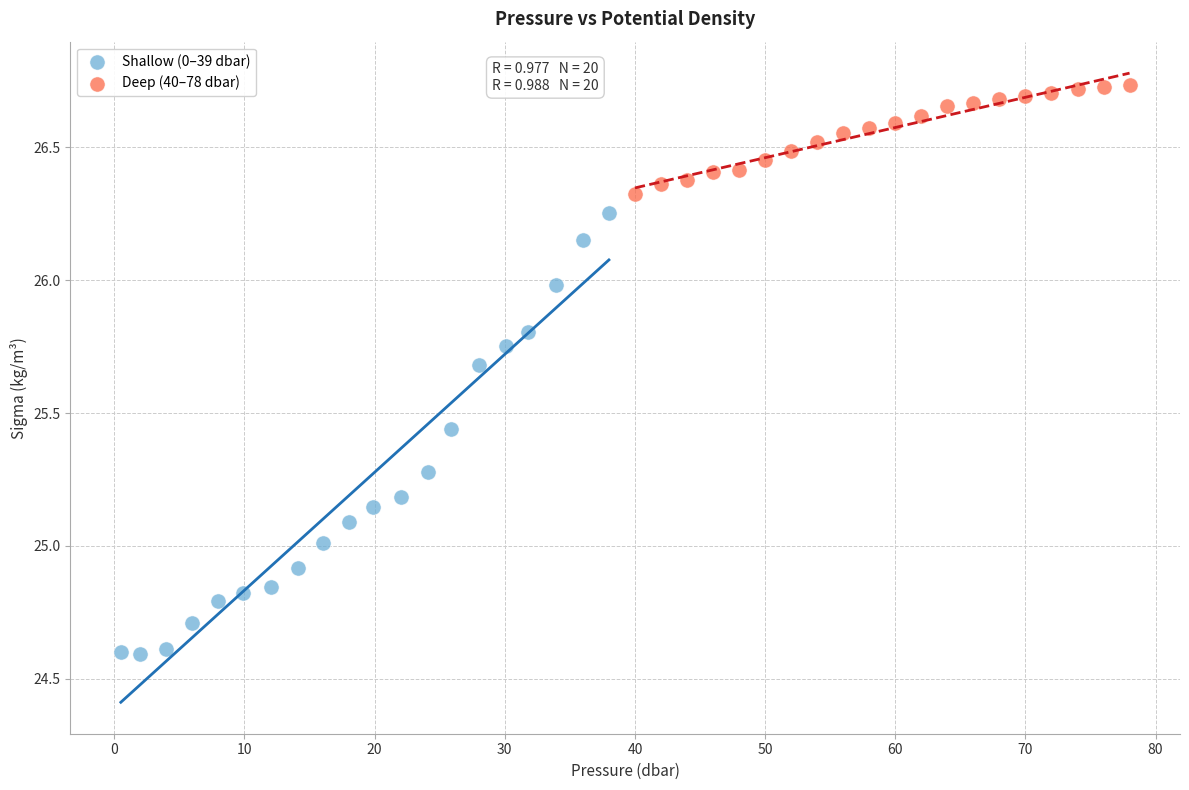

Which series contains the highest Y value?

Deep (40–78 dbar)